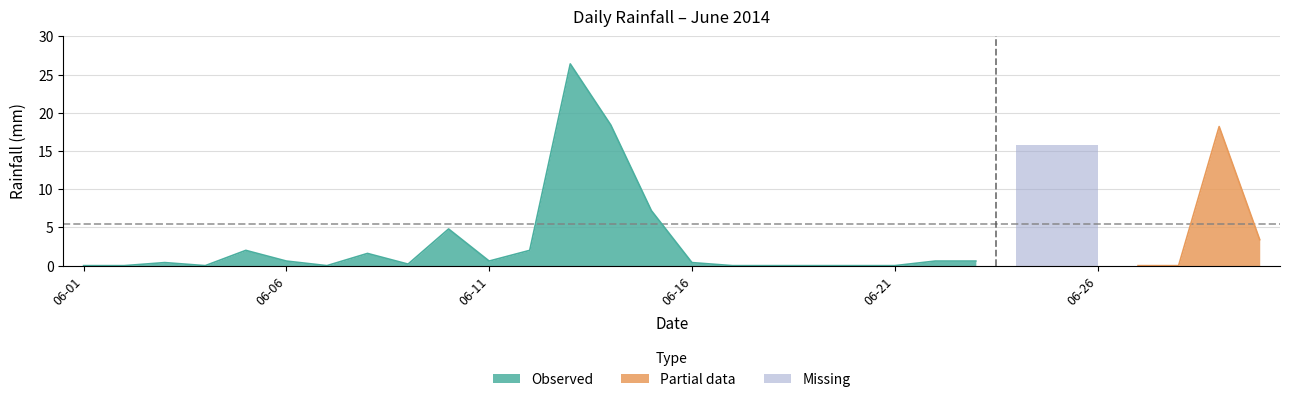

What is the value of the 12th point from the left?

2.0